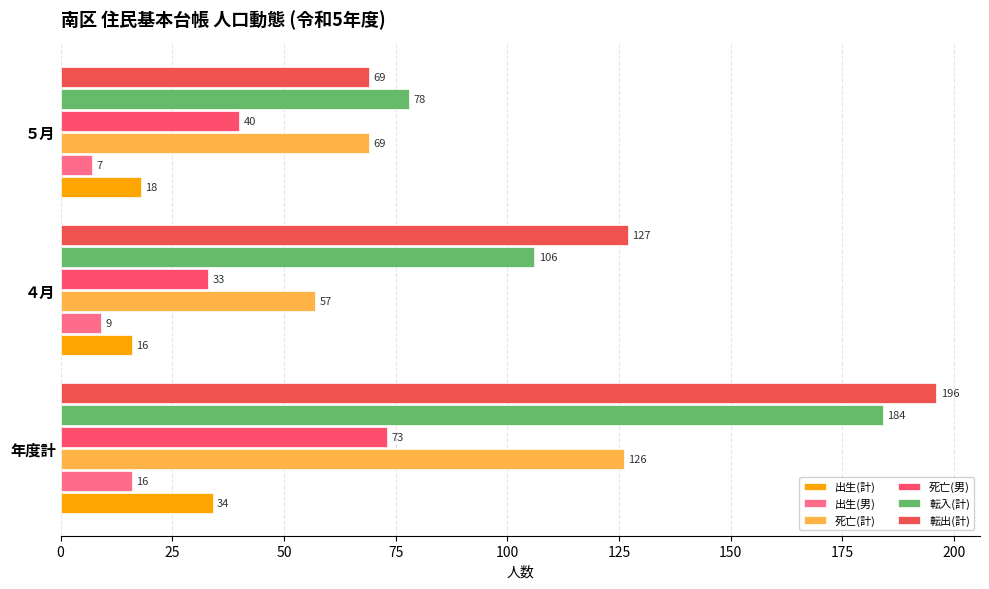

How many data points in 出生(男) are less than 9?

1